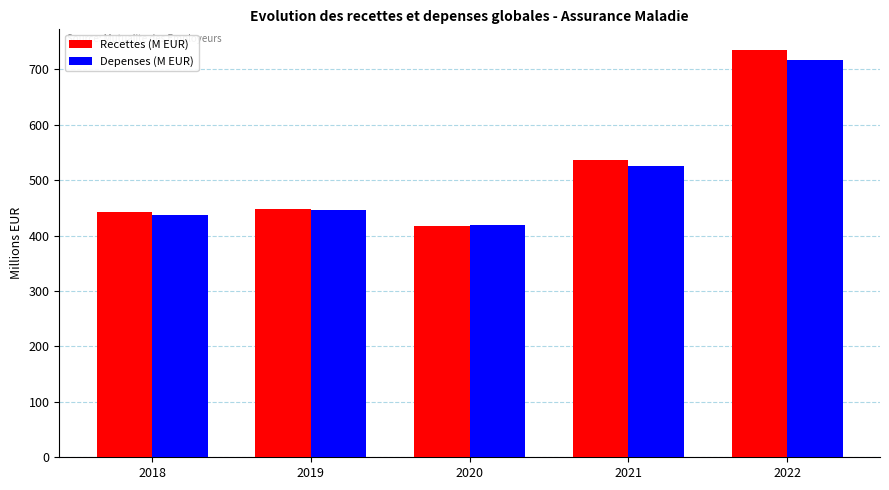

Are the bars grouped side by side (vs. stacked)?

Yes